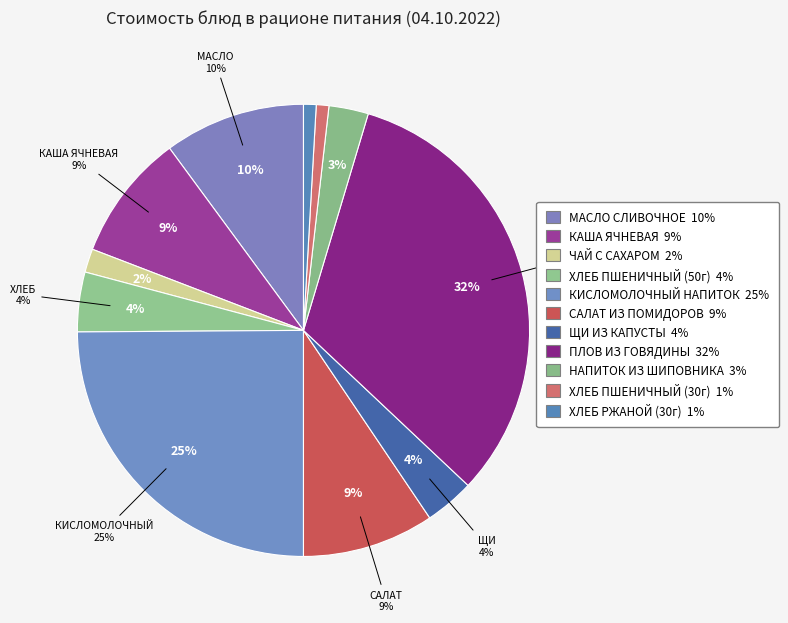

The САЛАТ ИЗ ПОМИДОРОВ slice represents 15% of the pie. True or false?

False